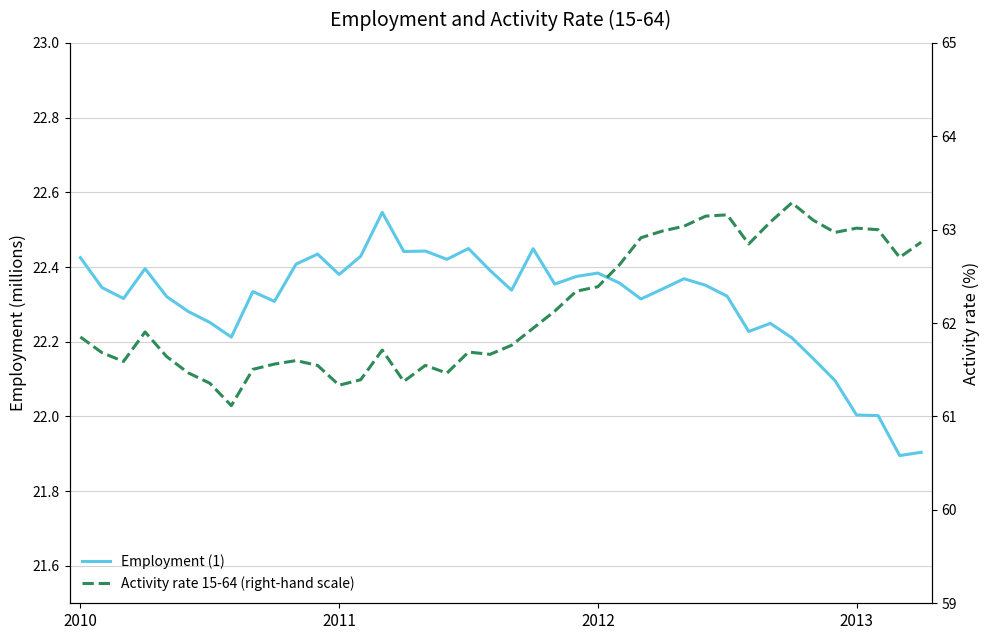

What is the smallest value displayed?

21.9